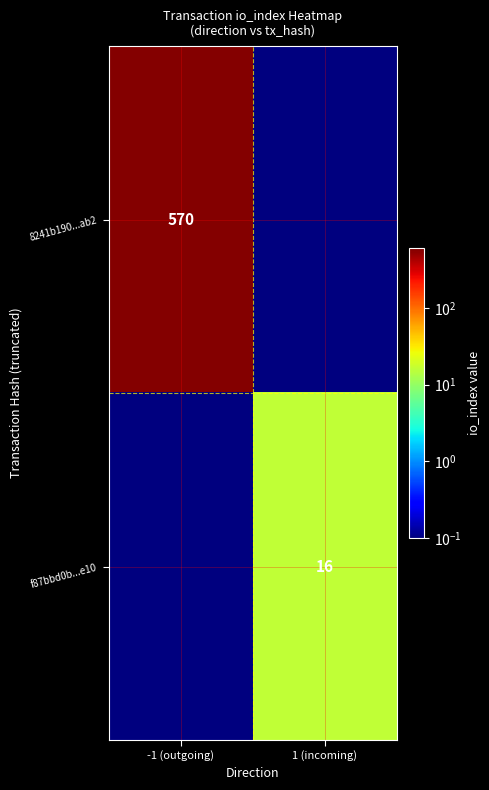

What is the difference between the 8241b190...ab2 values at 1 (incoming) and -1 (outgoing)?

570.0